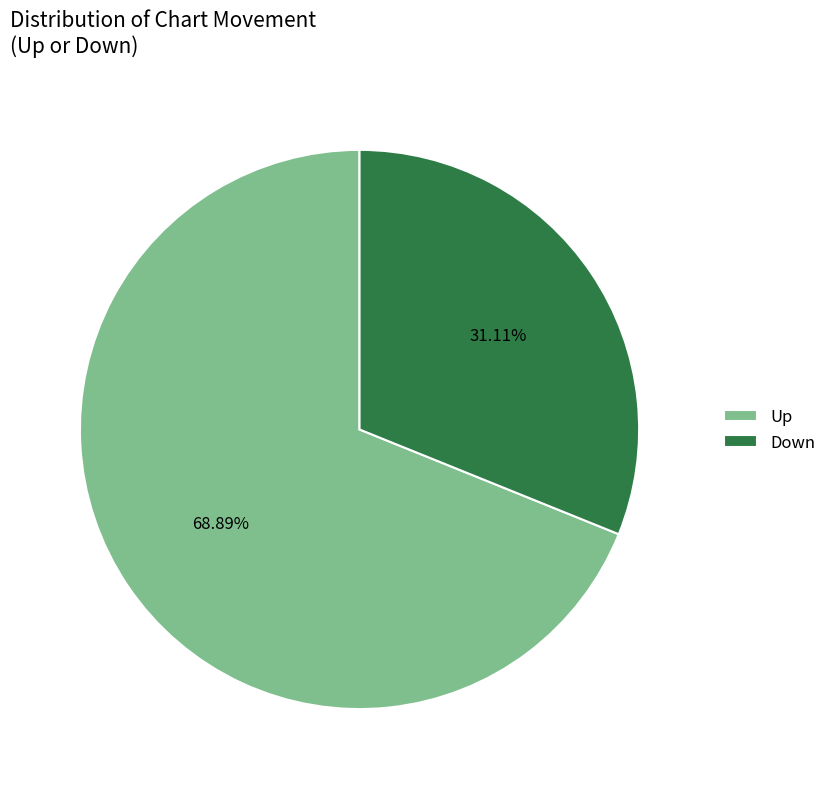

Rank the categories by value from lowest to highest.

Down, Up